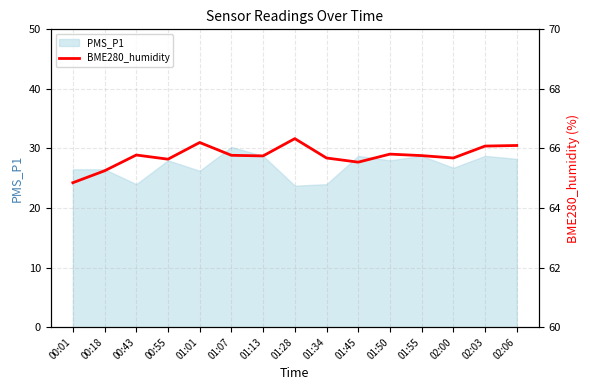

At which label does PMS_P1 reach its peak?

01:07